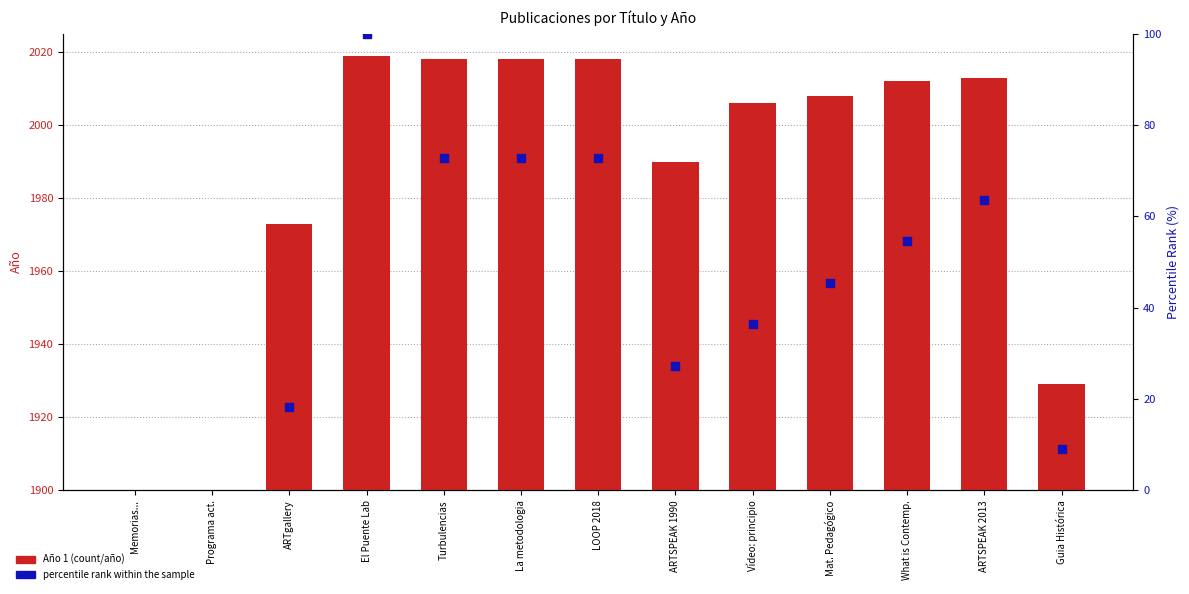

Which series has the largest total across all categories?

Año 1